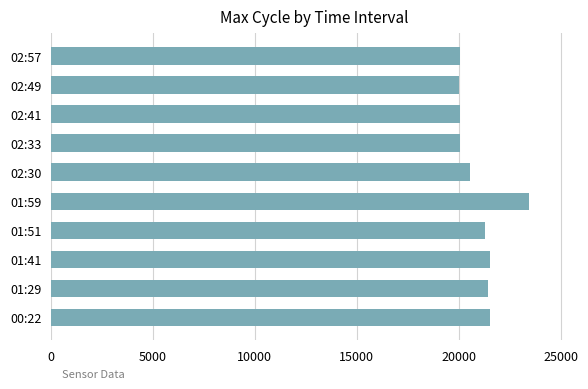

What is the sum of all values?

210013